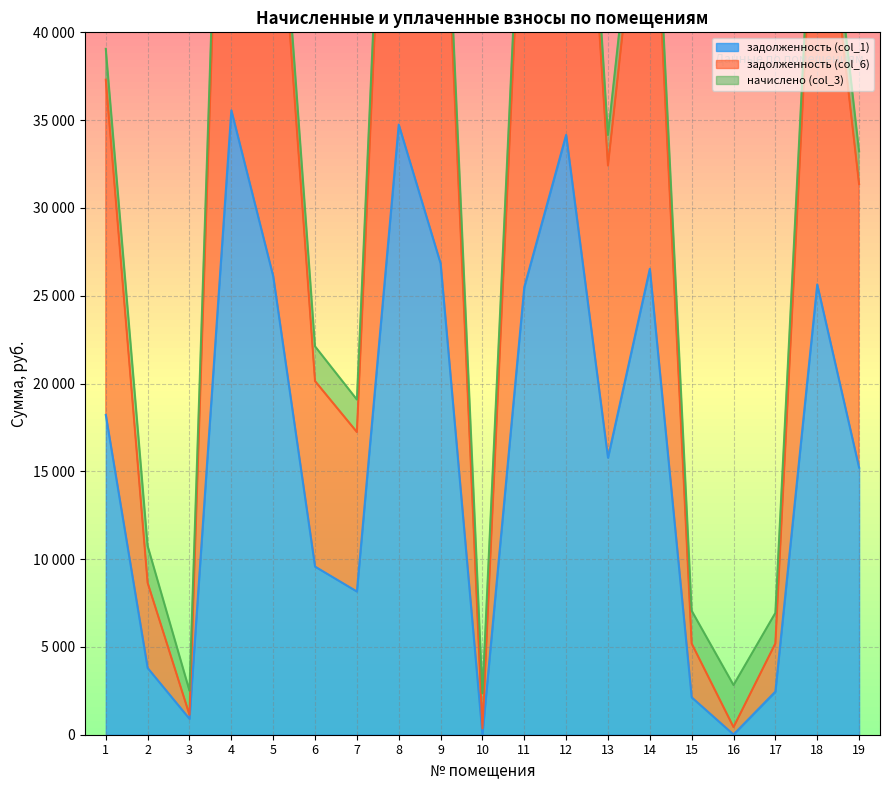

At which label does задолженность (col_1) first exceed 15773?

1